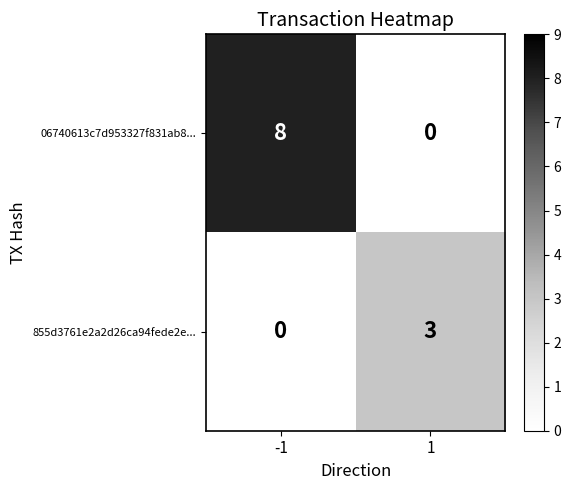

Rank the series by their average value, from lowest to highest.

855d3761e2a2d26ca94fede2e..., 06740613c7d953327f831ab8...